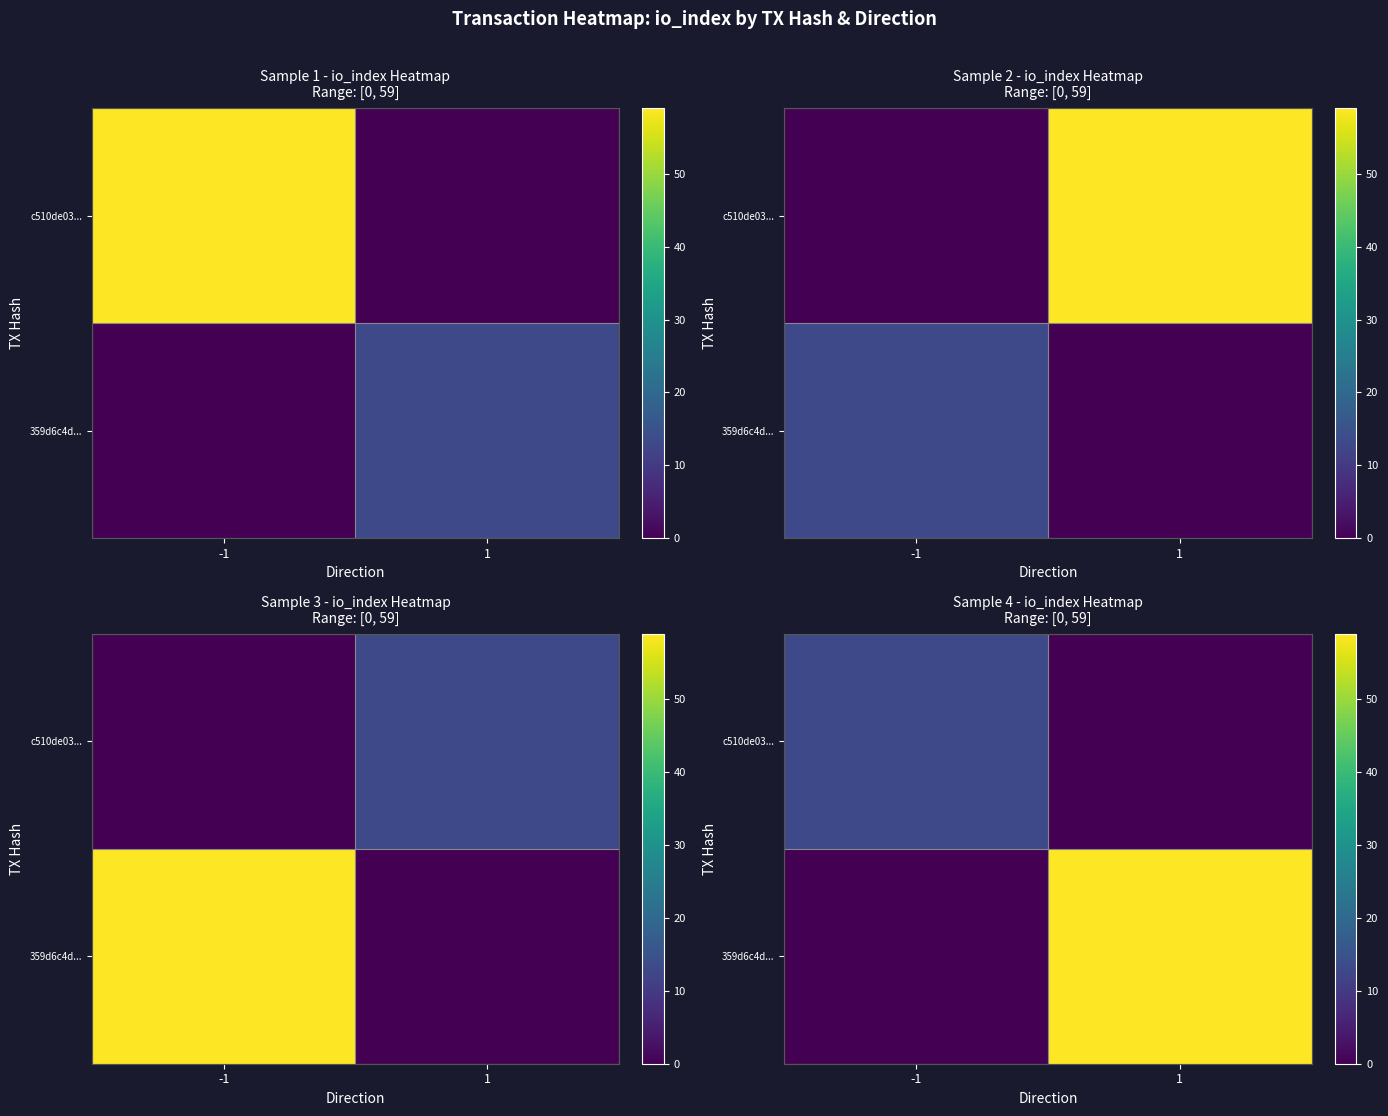

The c510de03... series shows 6 at 1. True or false?

False